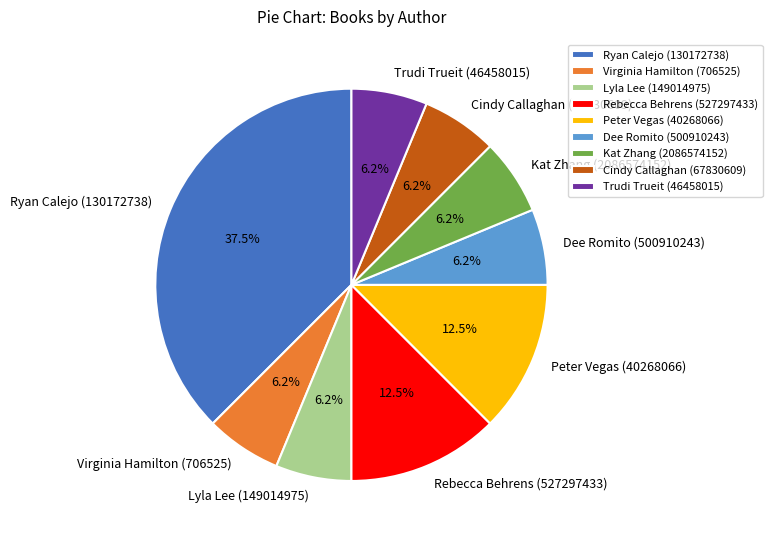

Do Dee Romito (500910243) and Virginia Hamilton (706525) together represent more than half of the pie?

No